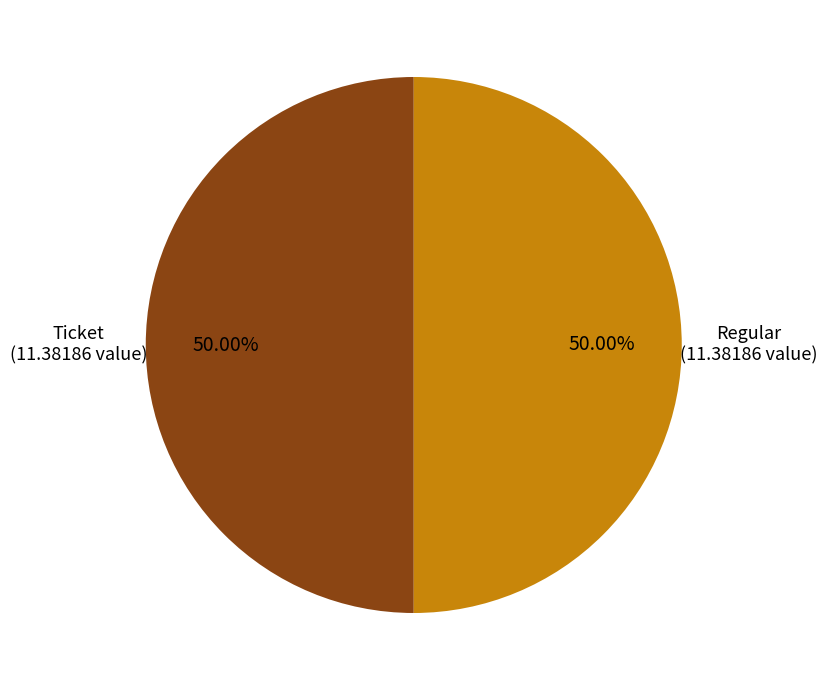

How many slices are in this pie chart?

2